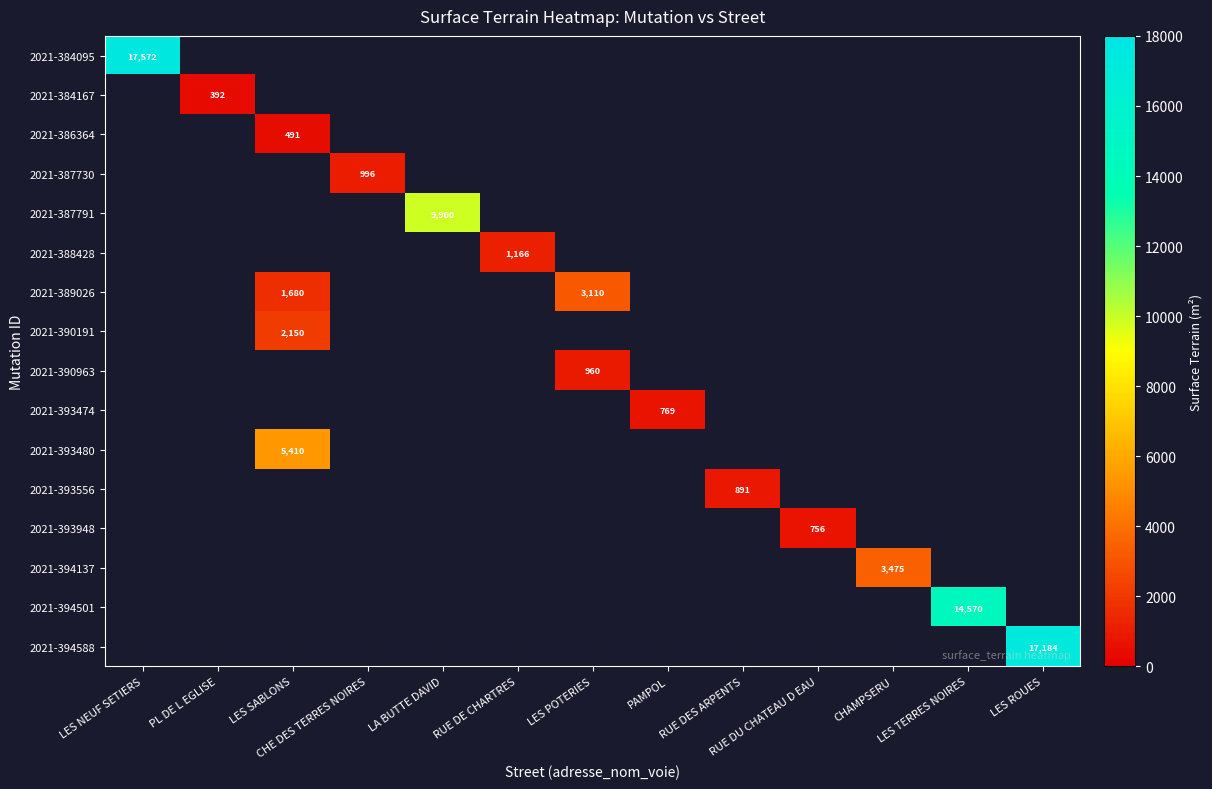

The value of 2021-390191 at LES SABLONS is 3319. True or false?

False